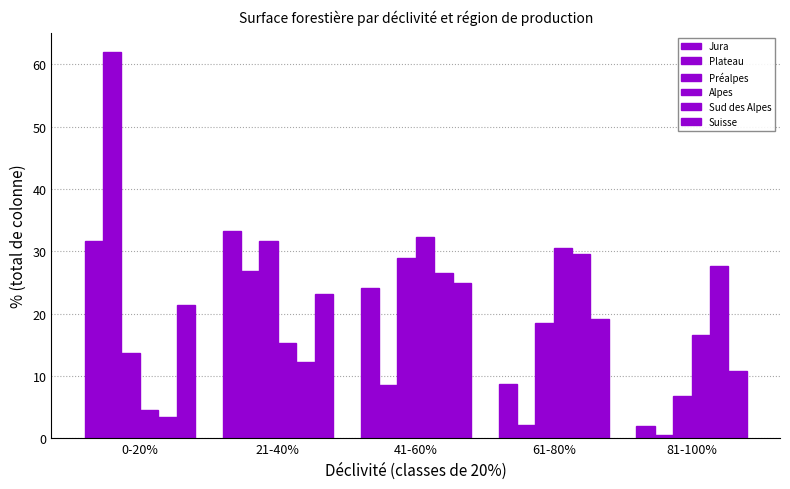

How many bars are there in each group?

6